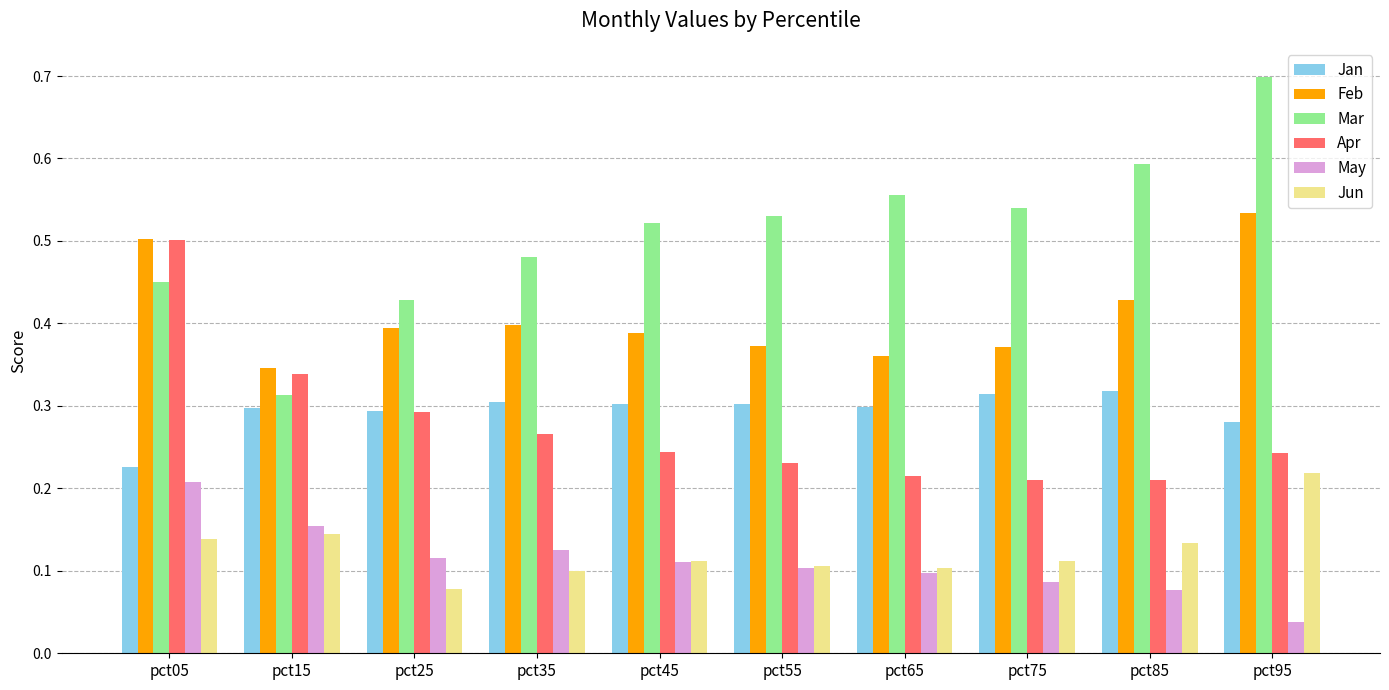

Which series has the widest spread of values?

Mar